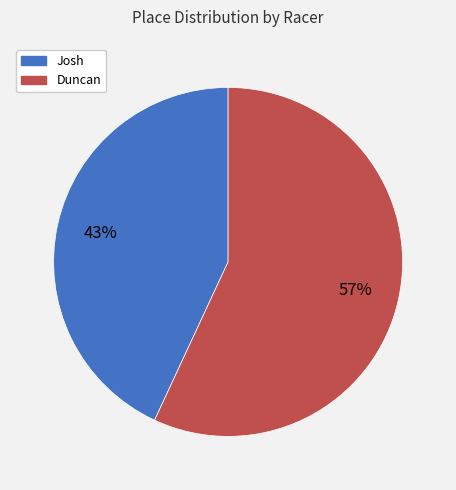

True or false: Josh accounts for 43% of the total.

True